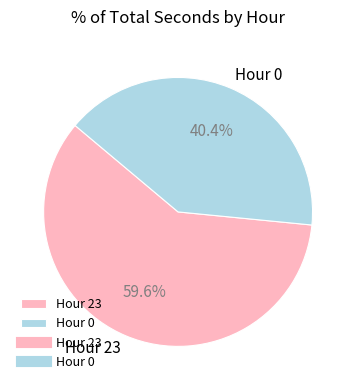

Count the number of slices in the pie.

2